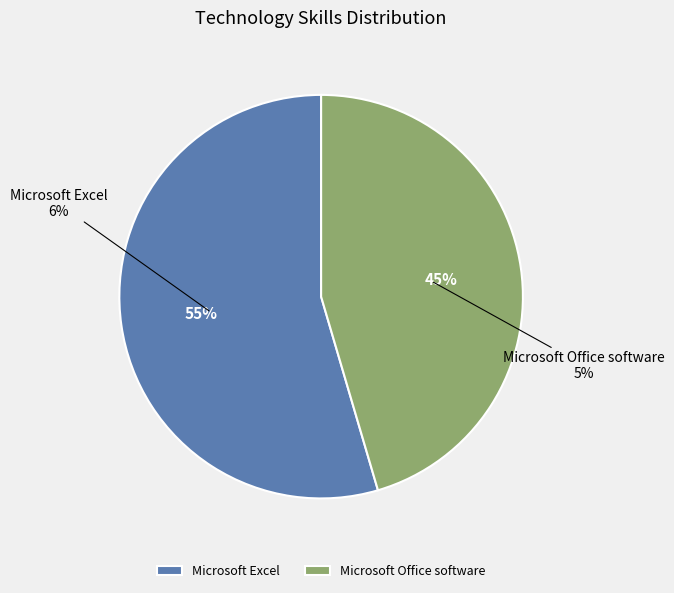

The Microsoft Excel slice represents 62% of the pie. True or false?

False